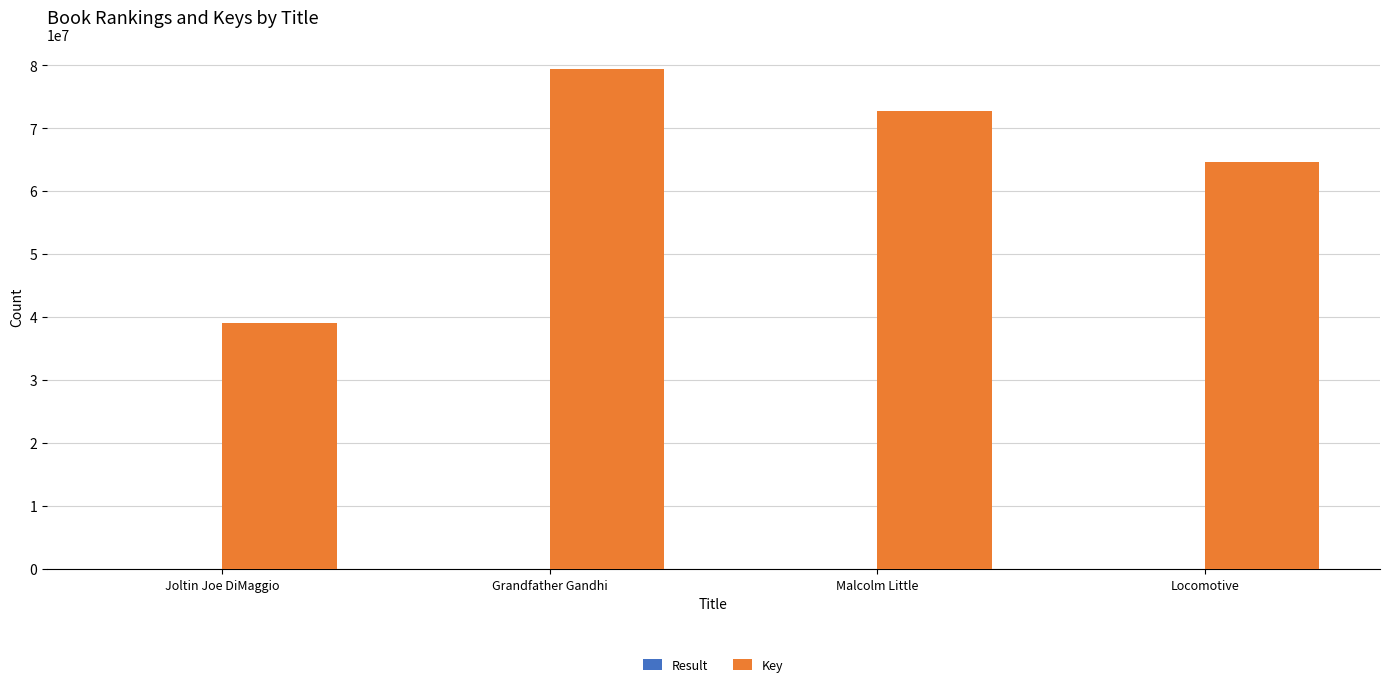

True or false: Key has a value of 39048722 at Joltin Joe DiMaggio.

True